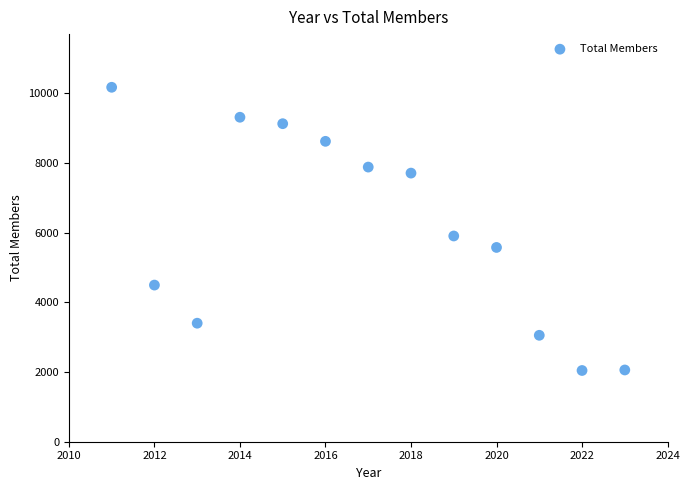

What Y value in the scatter plot is closest to 6107?

5904